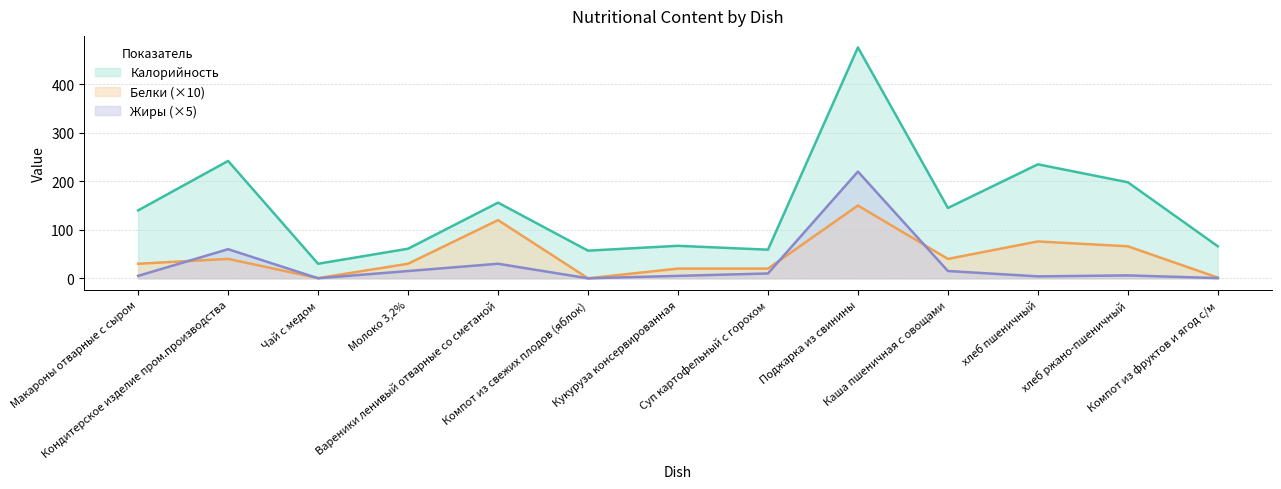

What is the maximum value for Жиры?

220.0